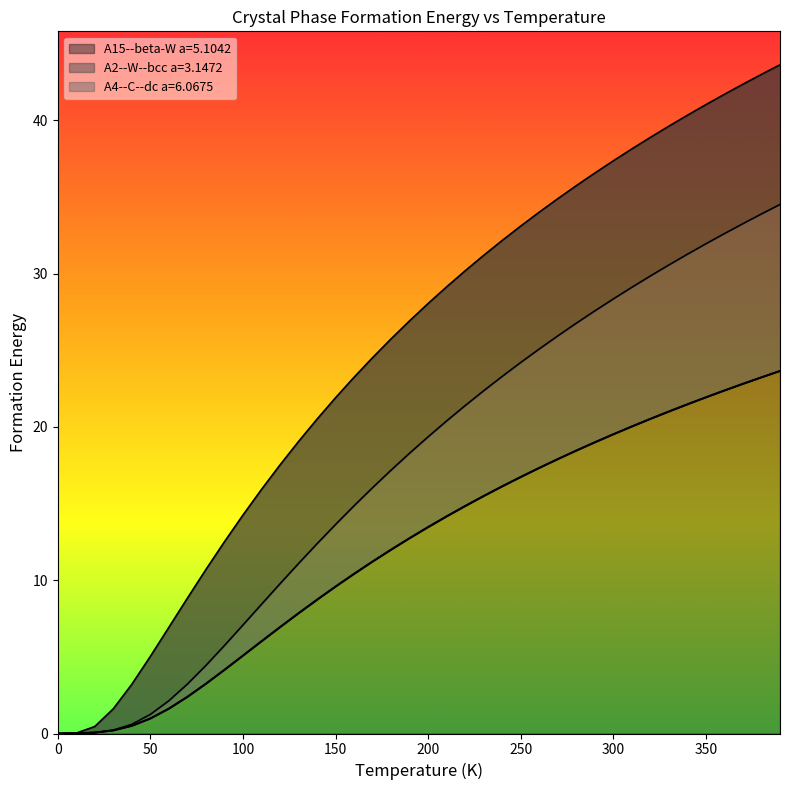

Rank the categories by A15--beta-W a=5.1042 value from lowest to highest.

0.0, 10.0, 20.0, 30.0, 40.0, 50.0, 60.0, 70.0, 80.0, 90.0, 100.0, 110.0, 120.0, 130.0, 140.0, 150.0, 160.0, 170.0, 180.0, 190.0, 200.0, 210.0, 220.0, 230.0, 240.0, 250.0, 260.0, 270.0, 280.0, 290.0, 300.0, 310.0, 320.0, 330.0, 340.0, 350.0, 360.0, 370.0, 380.0, 390.0